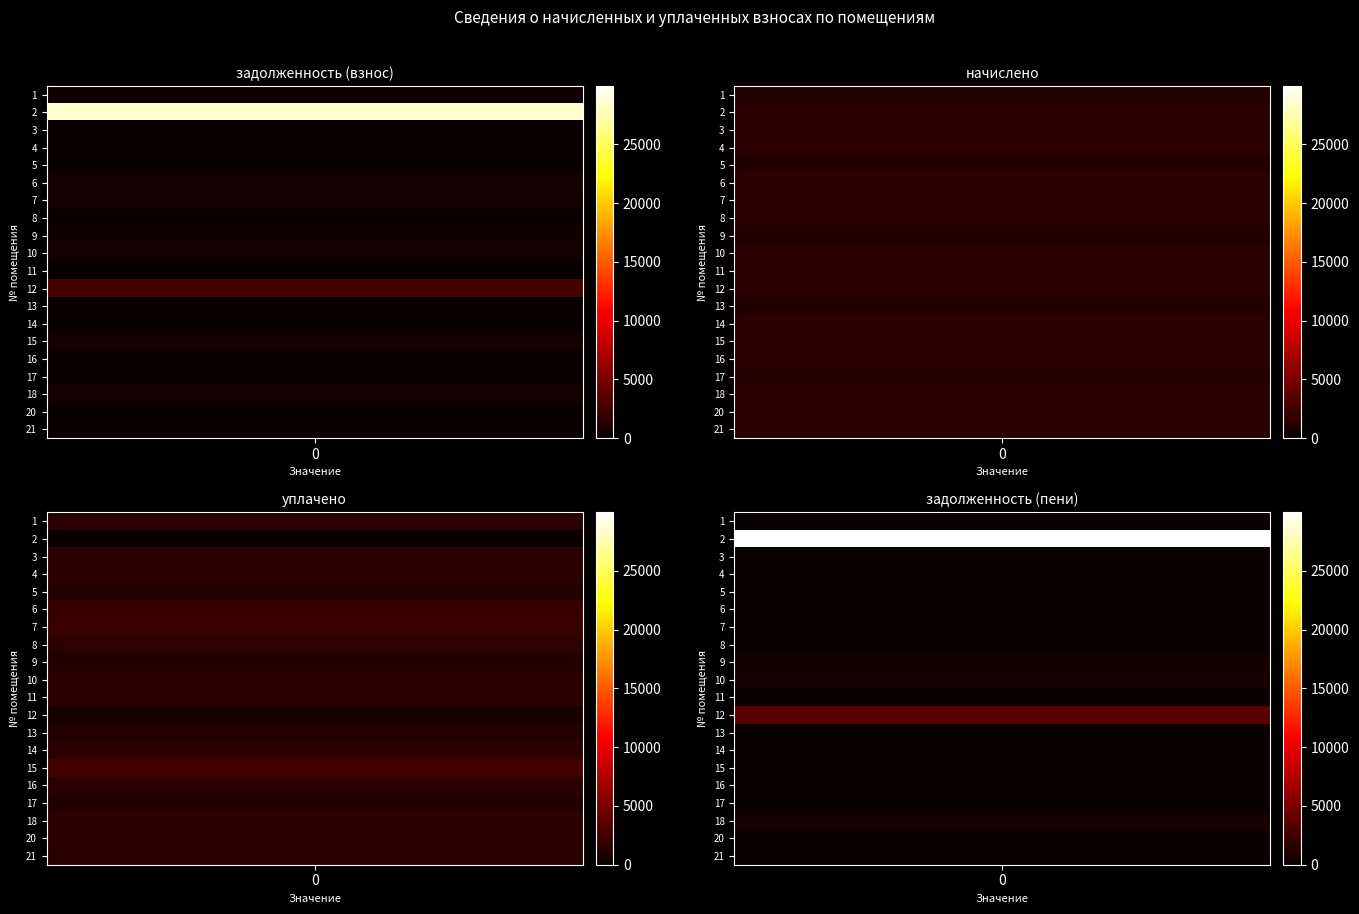

What is the greatest value displayed?

29949.0